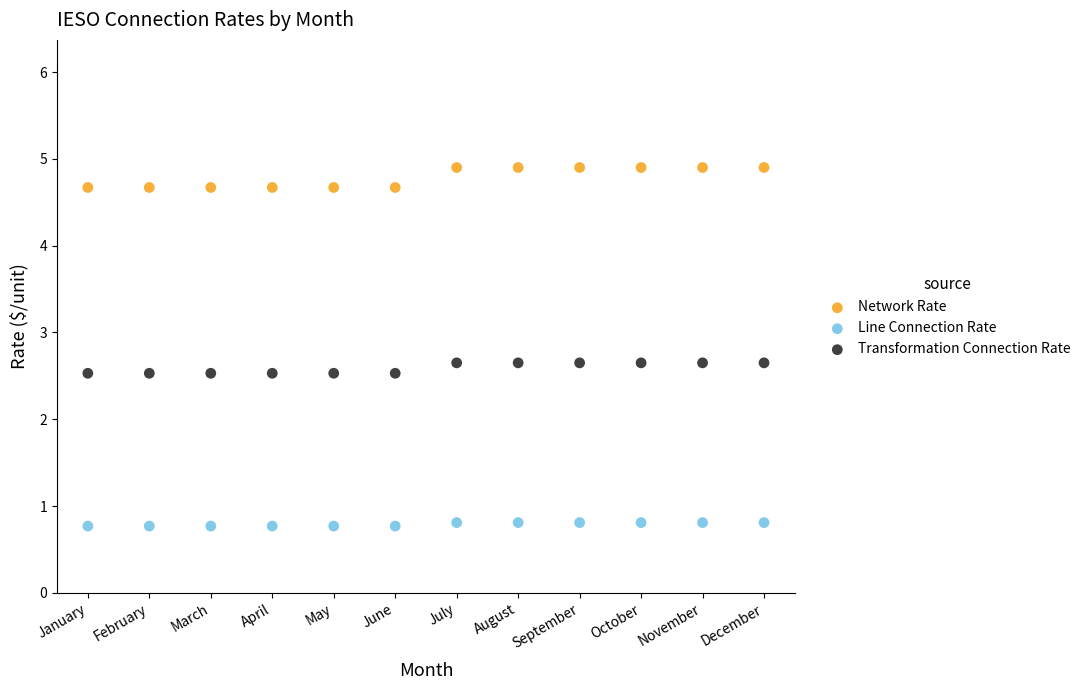

Which series contains the lowest Y value?

Line Connection Rate